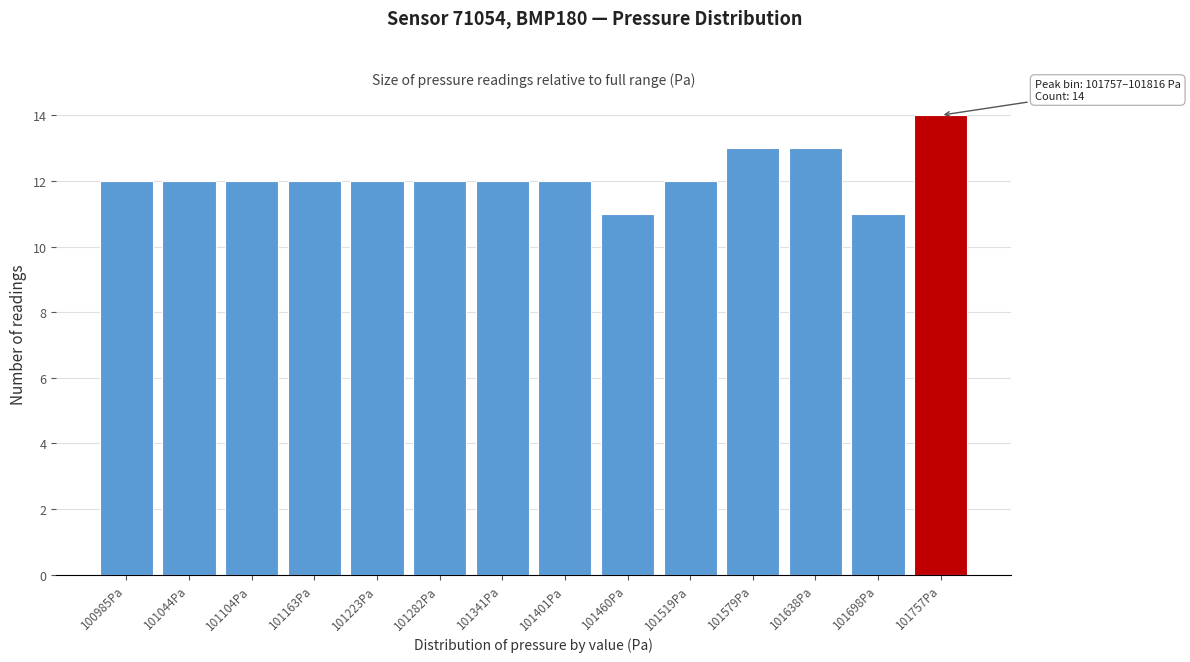

Reading left to right, extract all data points from this chart.

12	12	12	12	12	12	12	12	11	12	13	13	11	14